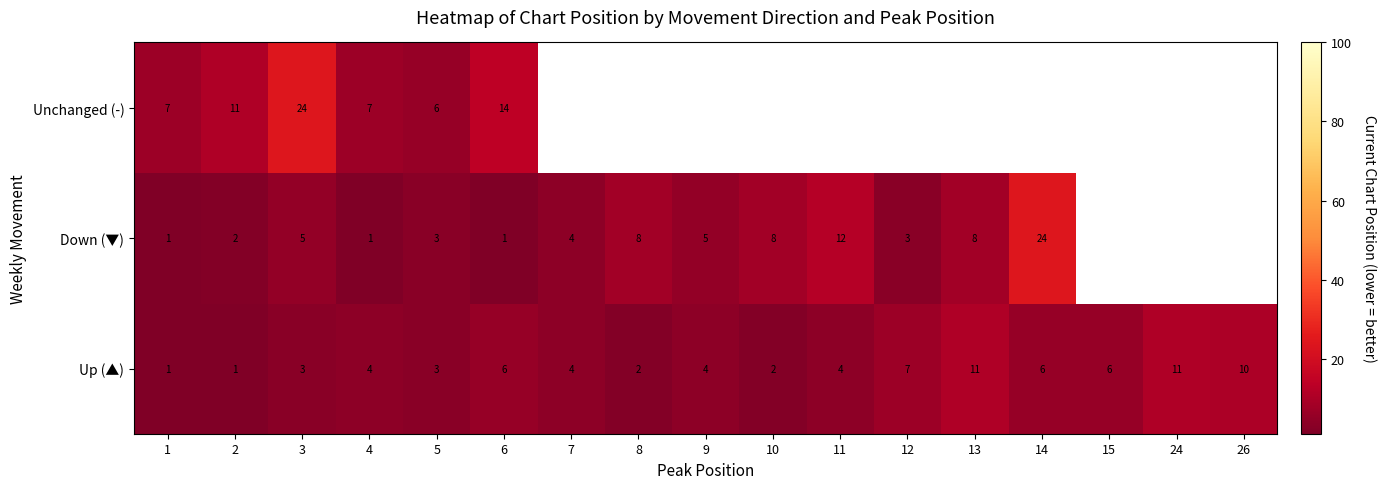

True or false: Down (▼) has a value of 8 at 10.

True